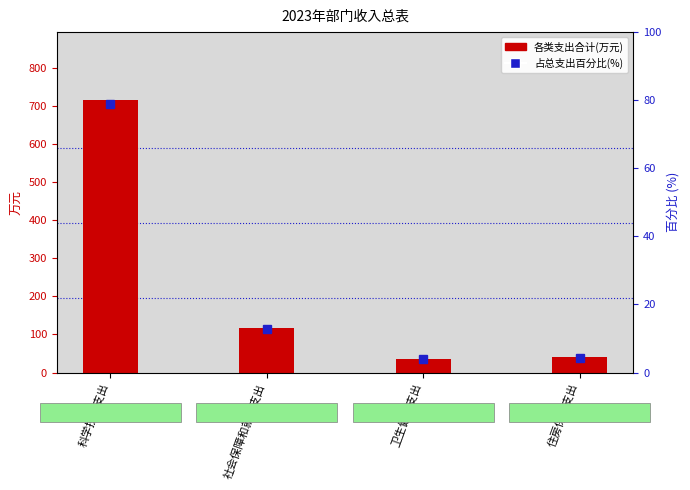

At how many categories does at least one series exceed 12?

4